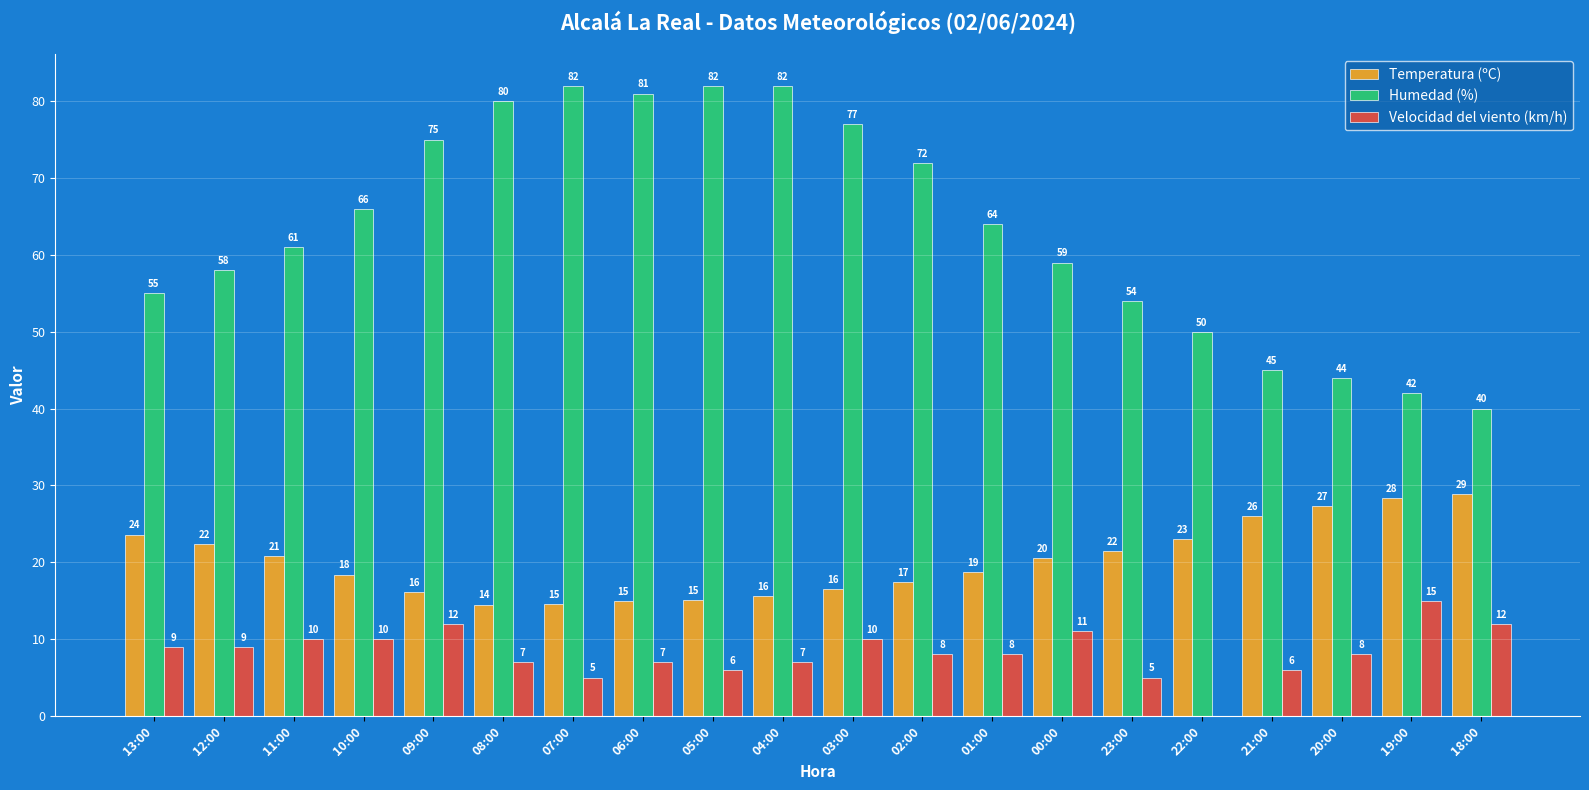

The value of Velocidad del viento (km/h) at 01:00 is 8.0. True or false?

True